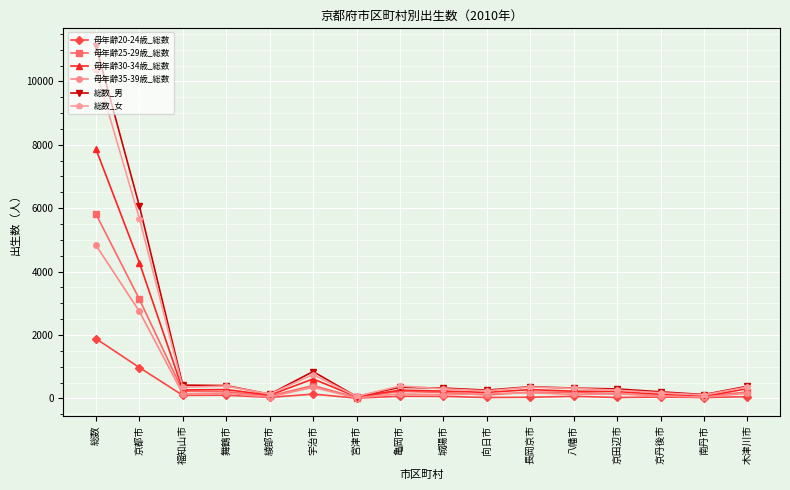

Which series has the largest range (max minus min)?

総数_男